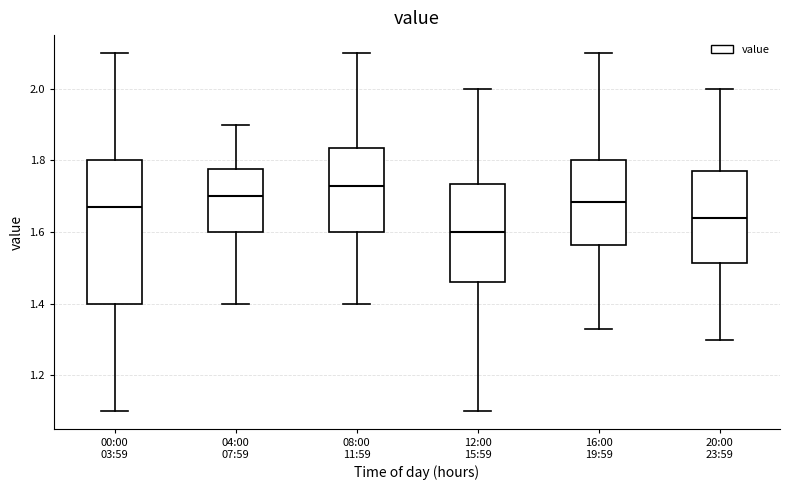

Reading left to right, transcribe this box plot: for each box, give where its median line is, the range the box spans, and where its two whiskers end, as read against the y-axis. The values are not printed on the chart, so give them approximately, as read against the axis.

00:00 03:59: median 1.68, box 1.40 to 1.80, whiskers 1.10 to 2.10
04:00 07:59: median 1.70, box 1.60 to 1.78, whiskers 1.40 to 1.90
08:00 11:59: median 1.74, box 1.60 to 1.84, whiskers 1.40 to 2.10
12:00 15:59: median 1.60, box 1.46 to 1.74, whiskers 1.10 to 2.00
16:00 19:59: median 1.68, box 1.56 to 1.80, whiskers 1.34 to 2.10
20:00 23:59: median 1.64, box 1.52 to 1.78, whiskers 1.30 to 2.00